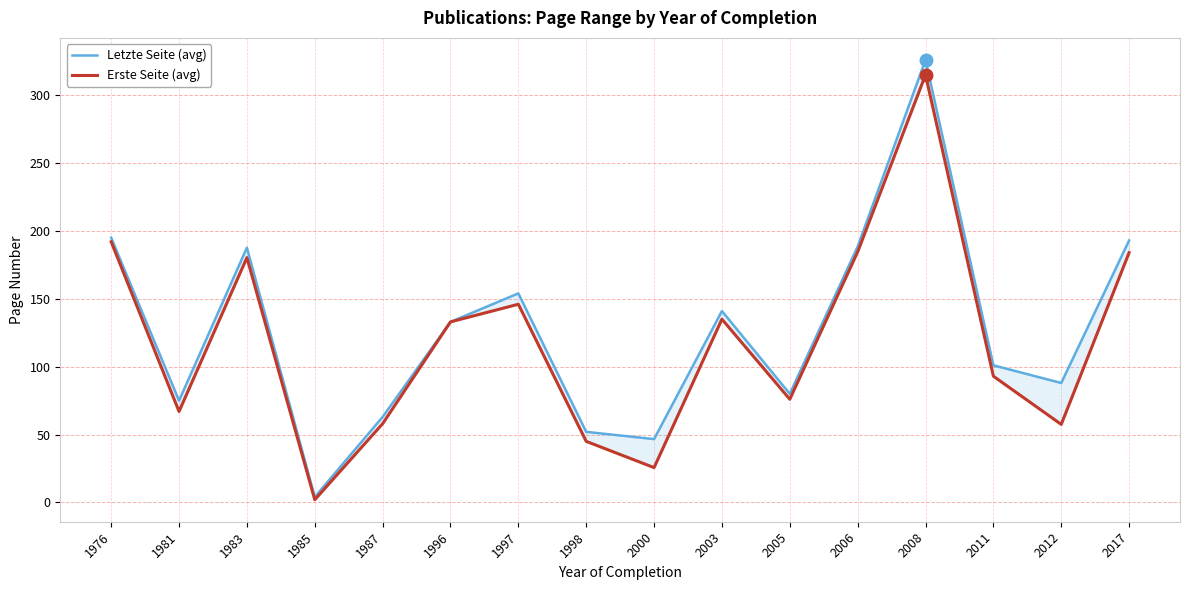

True or false: Erste Seite (avg) and Letzte Seite (avg) intersect in this chart.

False